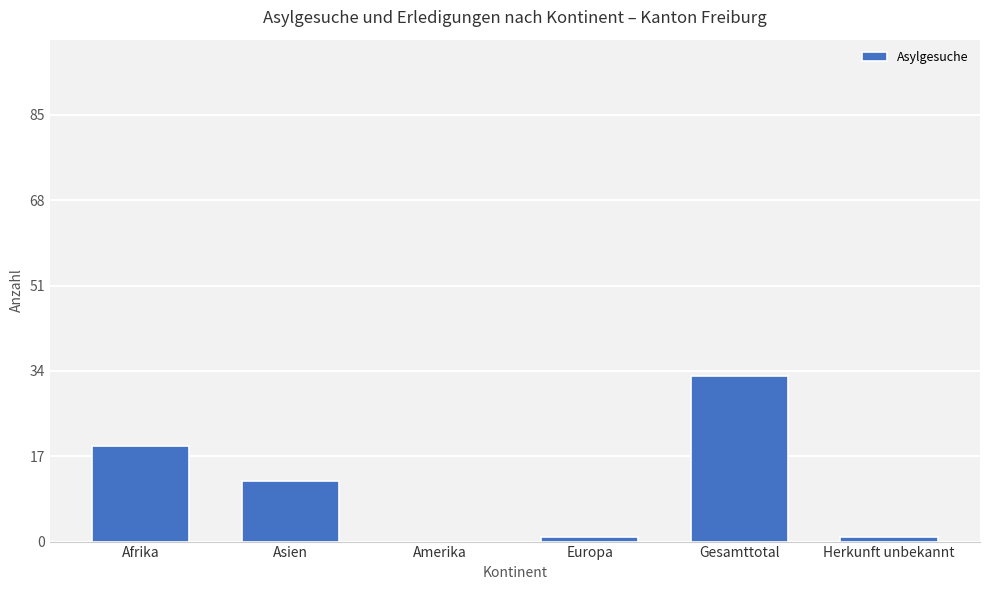

Count the number of data series in this chart.

1